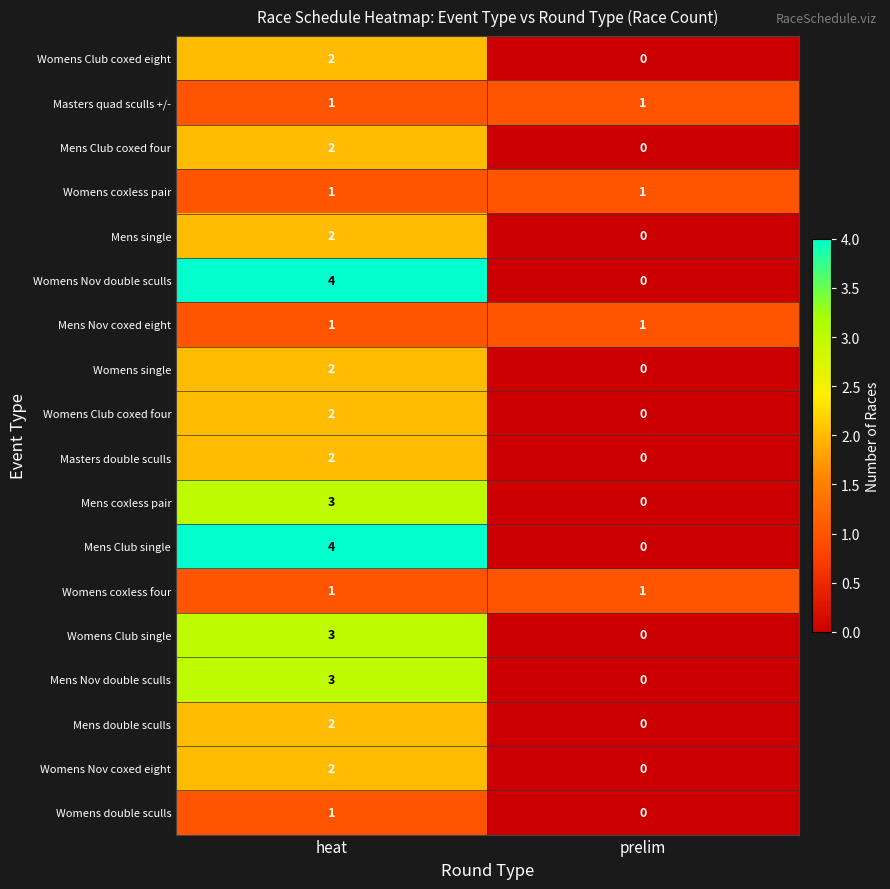

What is the total value across all series at prelim?

4